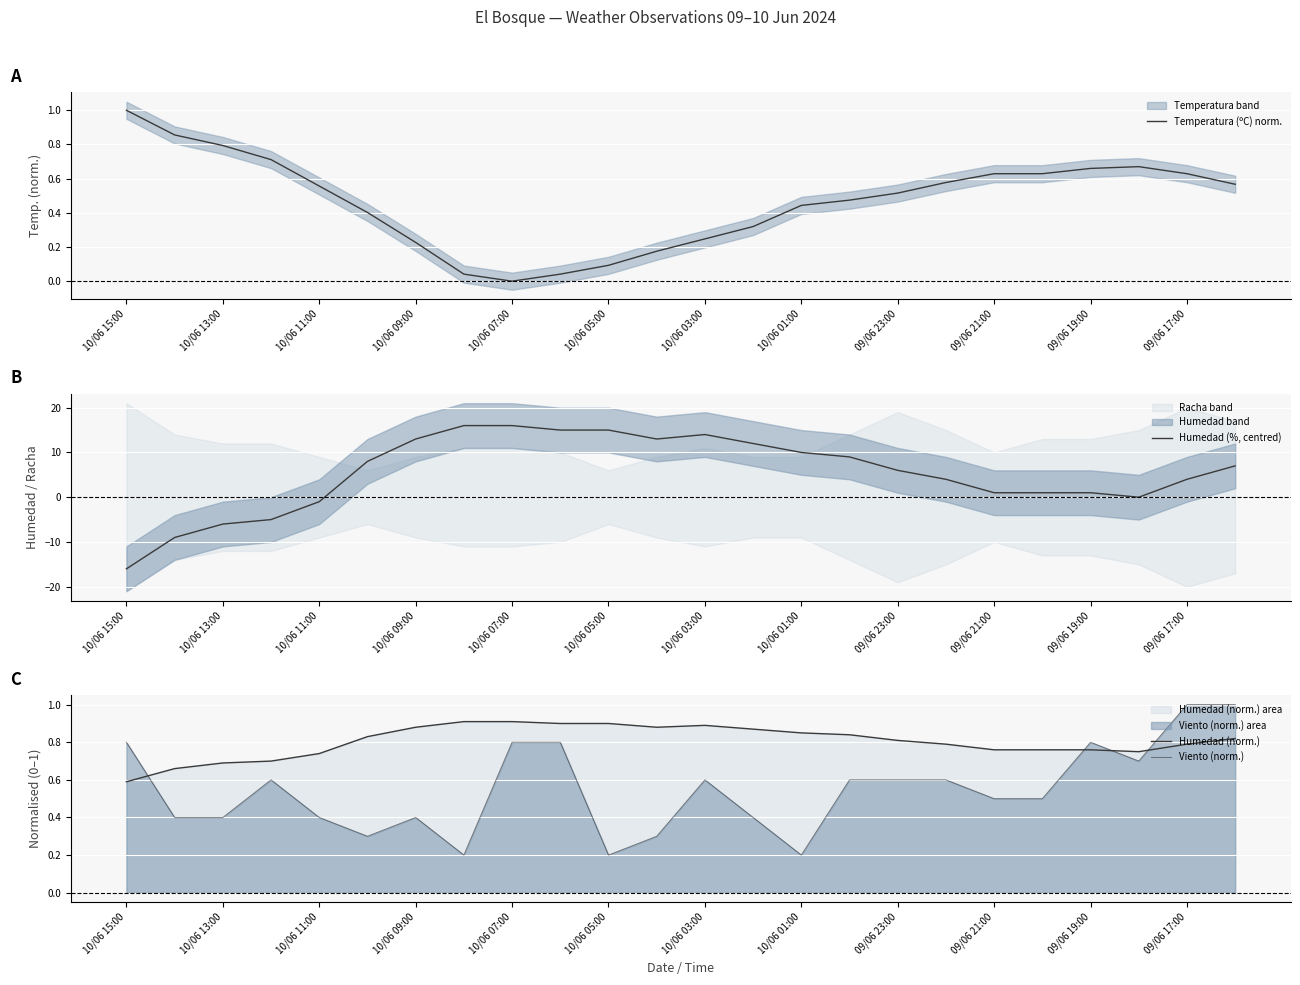

Reading right to left, what are all the values shown in this chart?

Temperatura (ºC) norm.: 0.6	0.6	0.7	0.7	0.6	0.6	0.6	0.5	0.5	0.4	0.3	0.2	0.2	0.1	0.0	0.0	0.0	0.2	0.4	0.6	0.7	0.8	0.9	1.0
Humedad (%, centred): 7.0	4.0	0.0	1.0	1.0	1.0	4.0	6.0	9.0	10.0	12.0	14.0	13.0	15.0	15.0	16.0	16.0	13.0	8.0	-1.0	-5.0	-6.0	-9.0	-16.0
Humedad (norm.): 0.8	0.8	0.8	0.8	0.8	0.8	0.8	0.8	0.8	0.8	0.9	0.9	0.9	0.9	0.9	0.9	0.9	0.9	0.8	0.7	0.7	0.7	0.7	0.6
Viento (norm.): 1.0	1.0	0.7	0.8	0.5	0.5	0.6	0.6	0.6	0.2	0.4	0.6	0.3	0.2	0.8	0.8	0.2	0.4	0.3	0.4	0.6	0.4	0.4	0.8